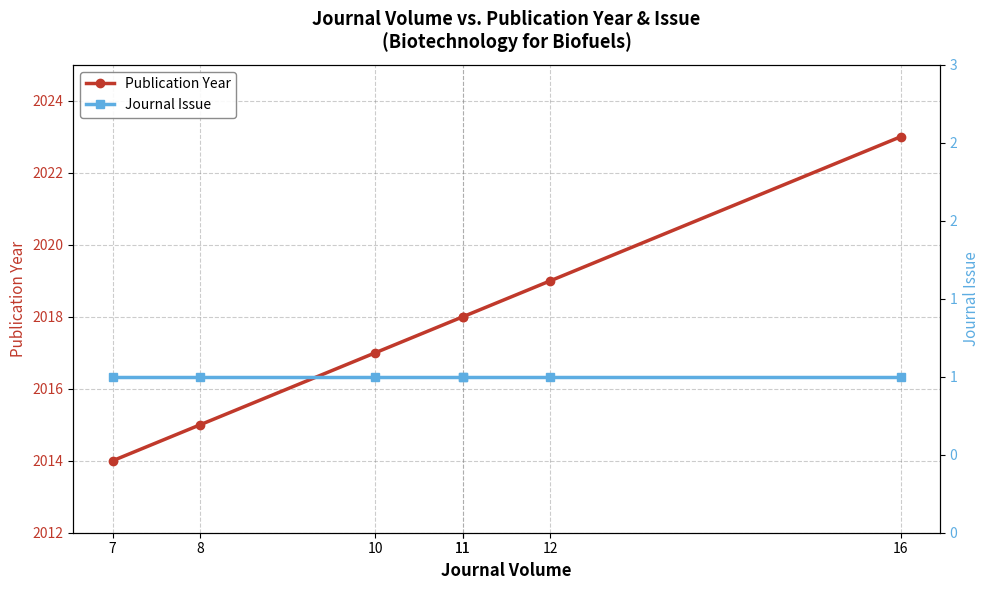

What are all the series names shown in the legend?

Publication Year, Journal Issue